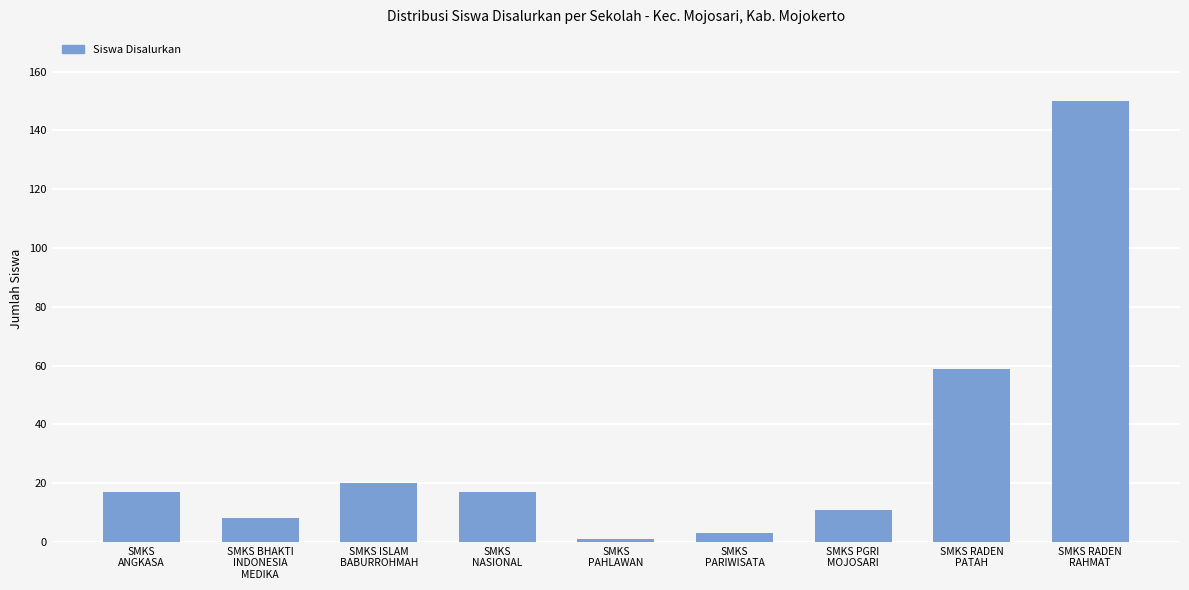

What position from the right is SMKS RADEN
PATAH?

2